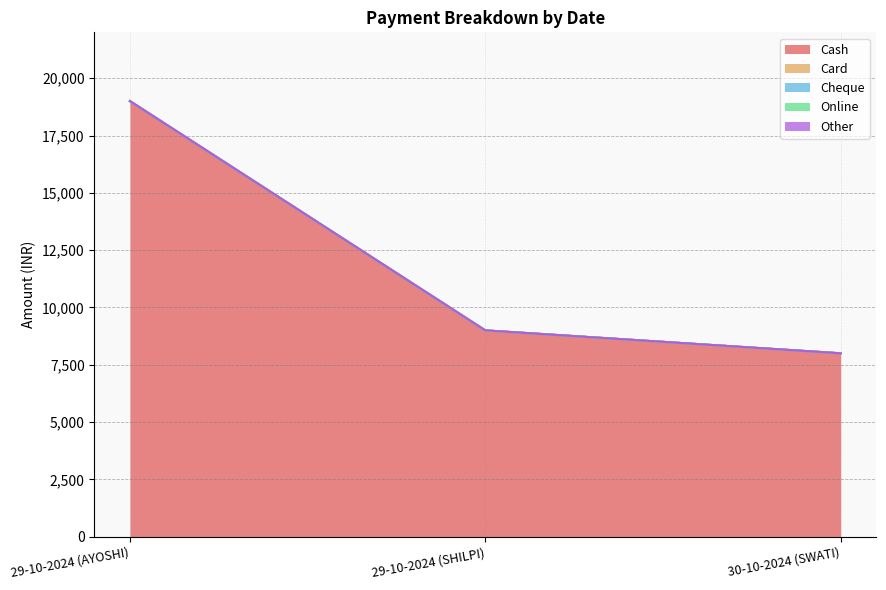

The Online series shows 0 at 29-10-2024 (SHILPI). True or false?

True